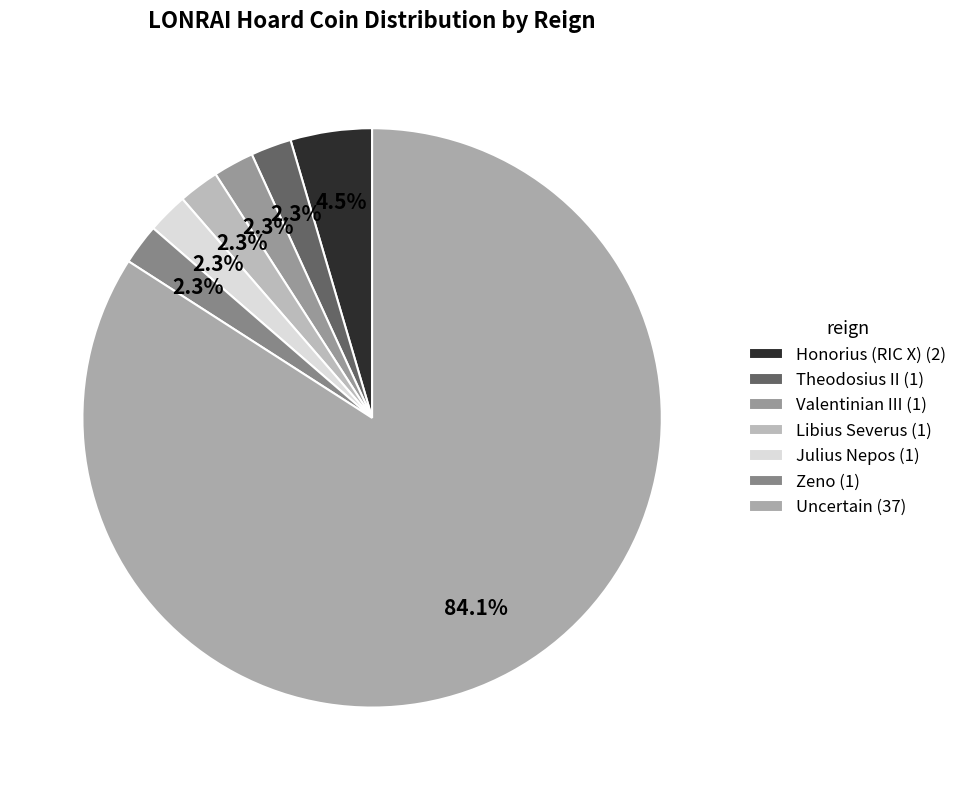

What is the smallest slice in the pie chart?

Theodosius II